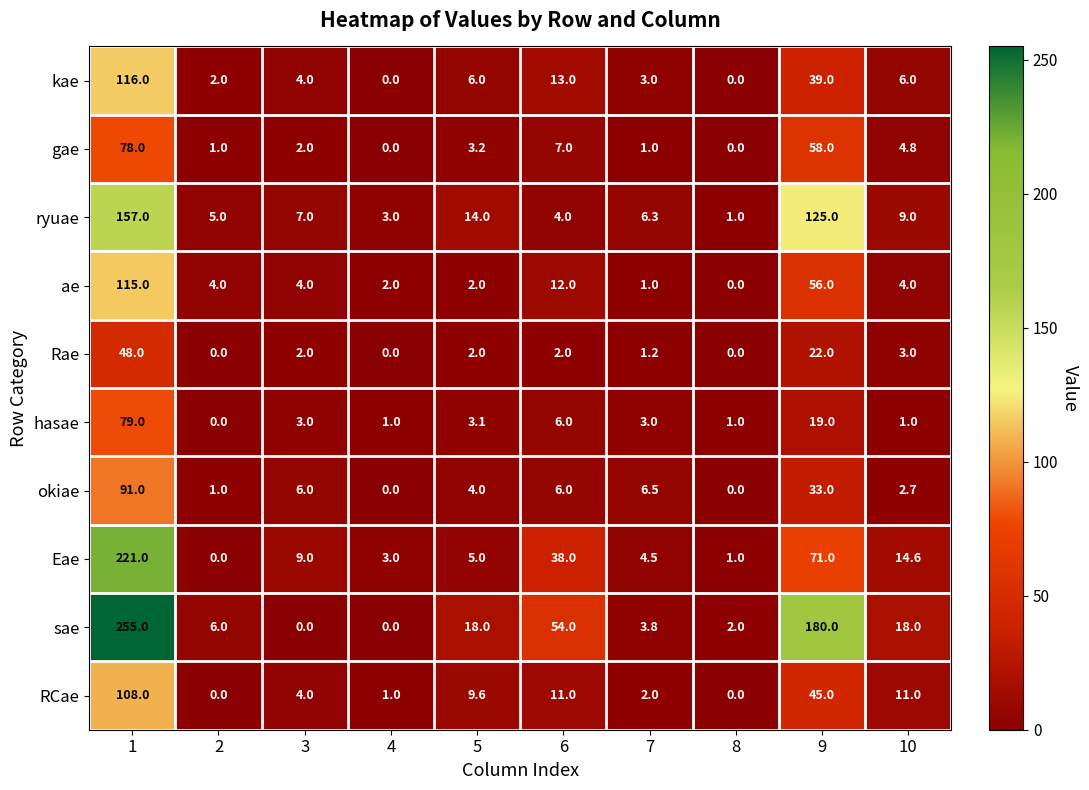

Where is Rae nearest to the value 24?

9